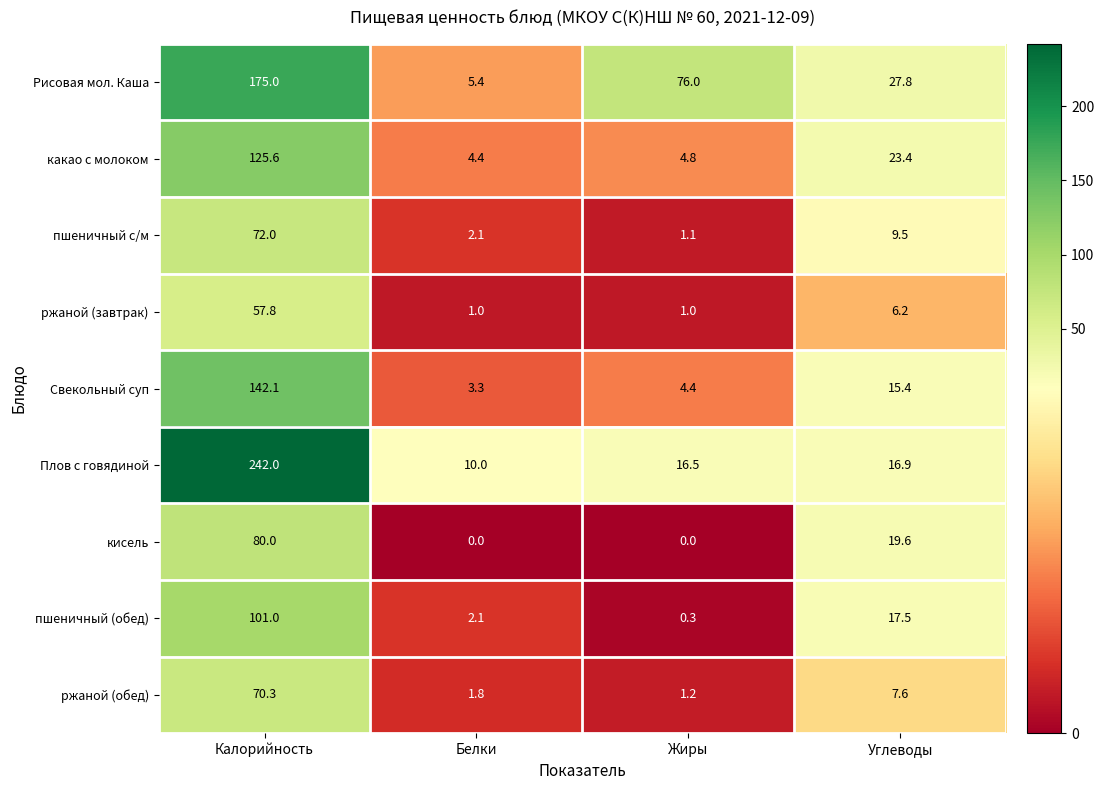

Is it true that Свекольный суп equals 0.8 at Белки?

False